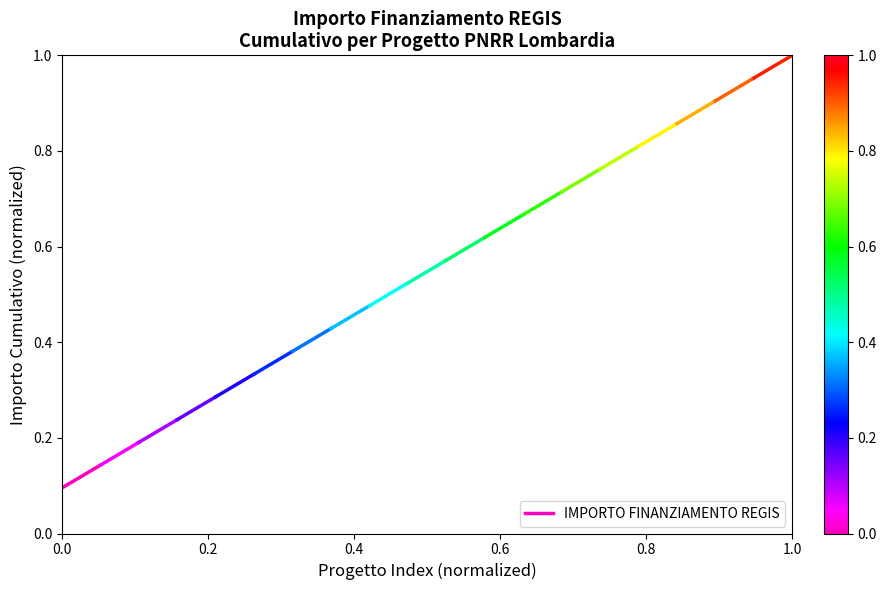

Count the values in the range 0 to 1.

2